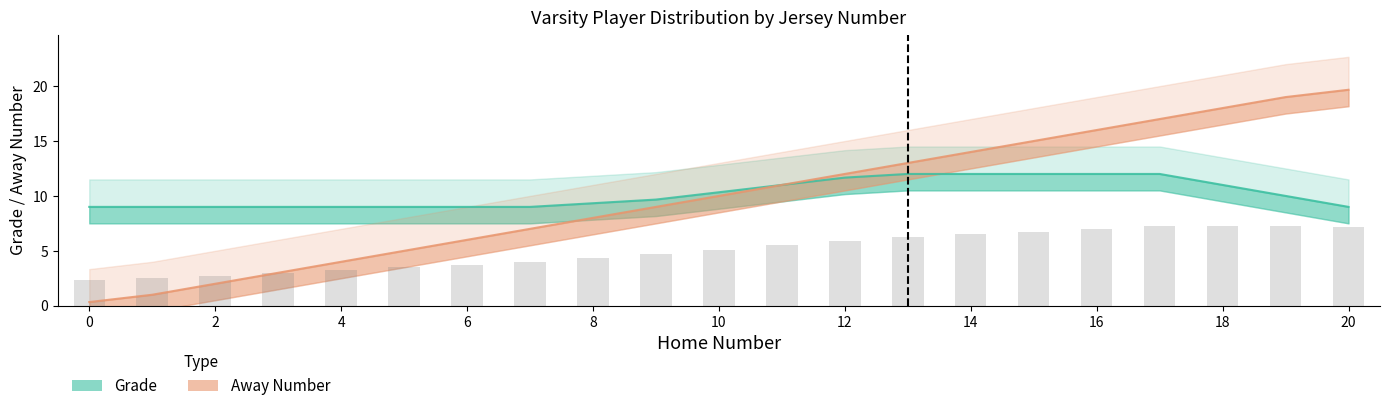

What is the change in value from 7 to 16?

+9.0